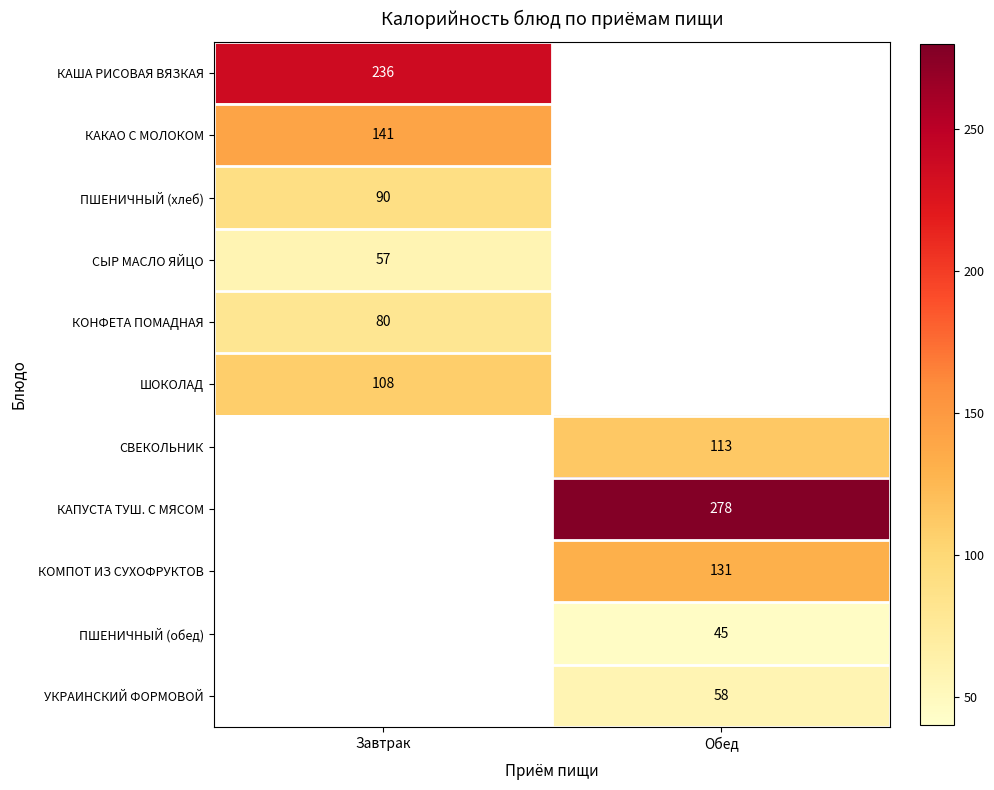

The value of СВЕКОЛЬНИК at Обед is 159. True or false?

False